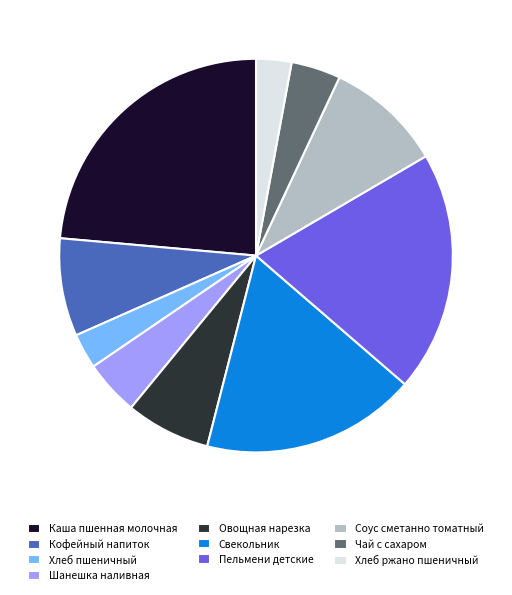

How many slices are in this pie chart?

10